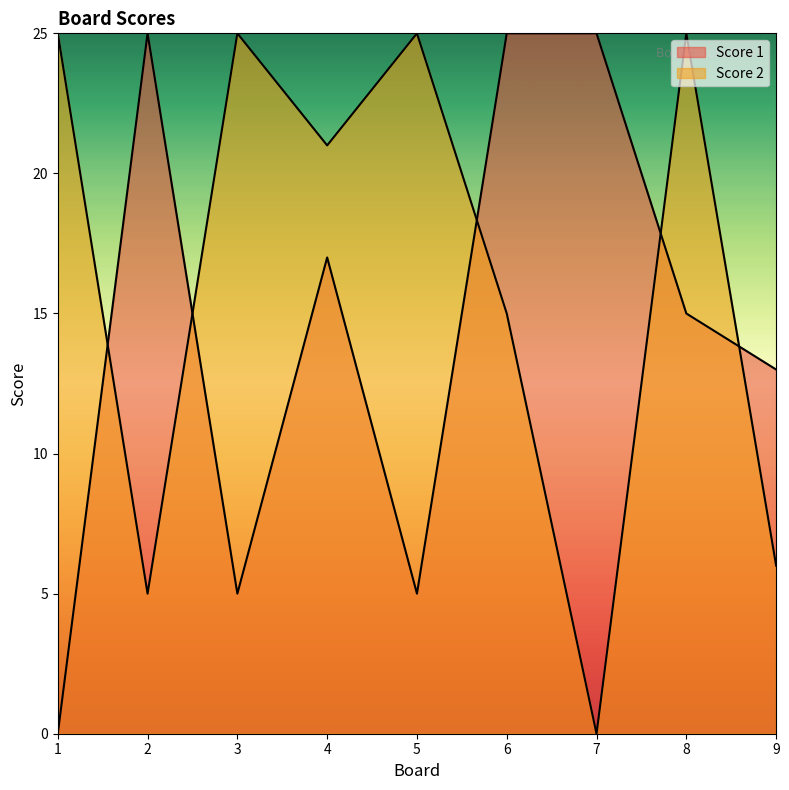

Reading left to right, what are all the values shown in this chart?

Score 1: 0	25	5	17	5	25	25	15	13
Score 2: 25	5	25	21	25	15	0	25	6